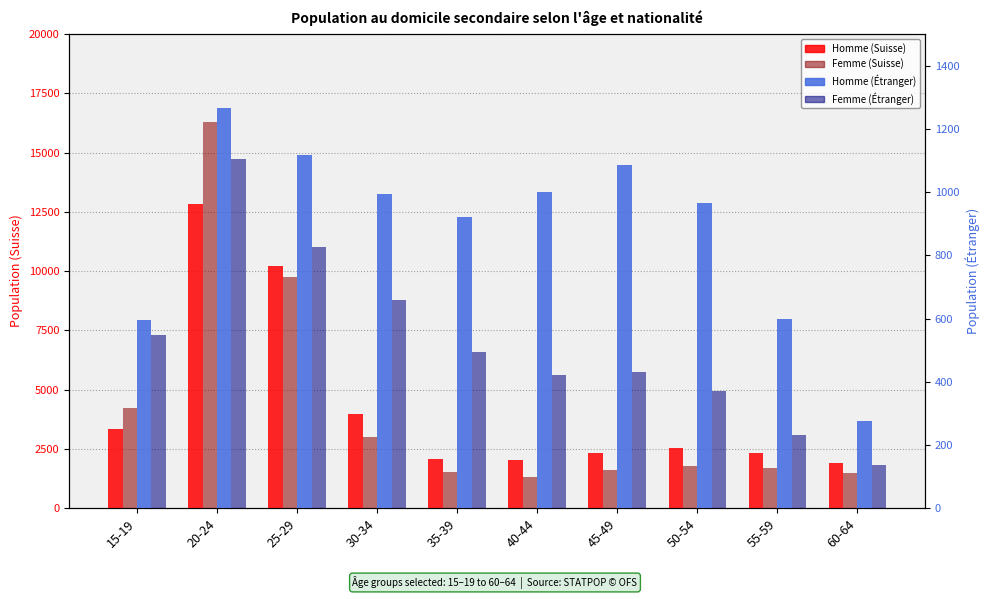

What position from the left is 20-24?

2